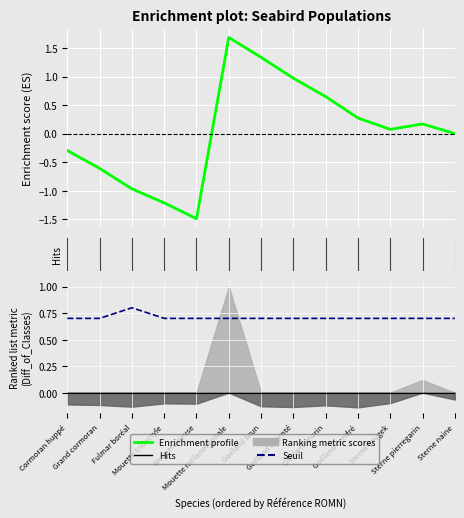

Which has a higher value, Goéland argenté or Fulmar boréal?

Goéland argenté